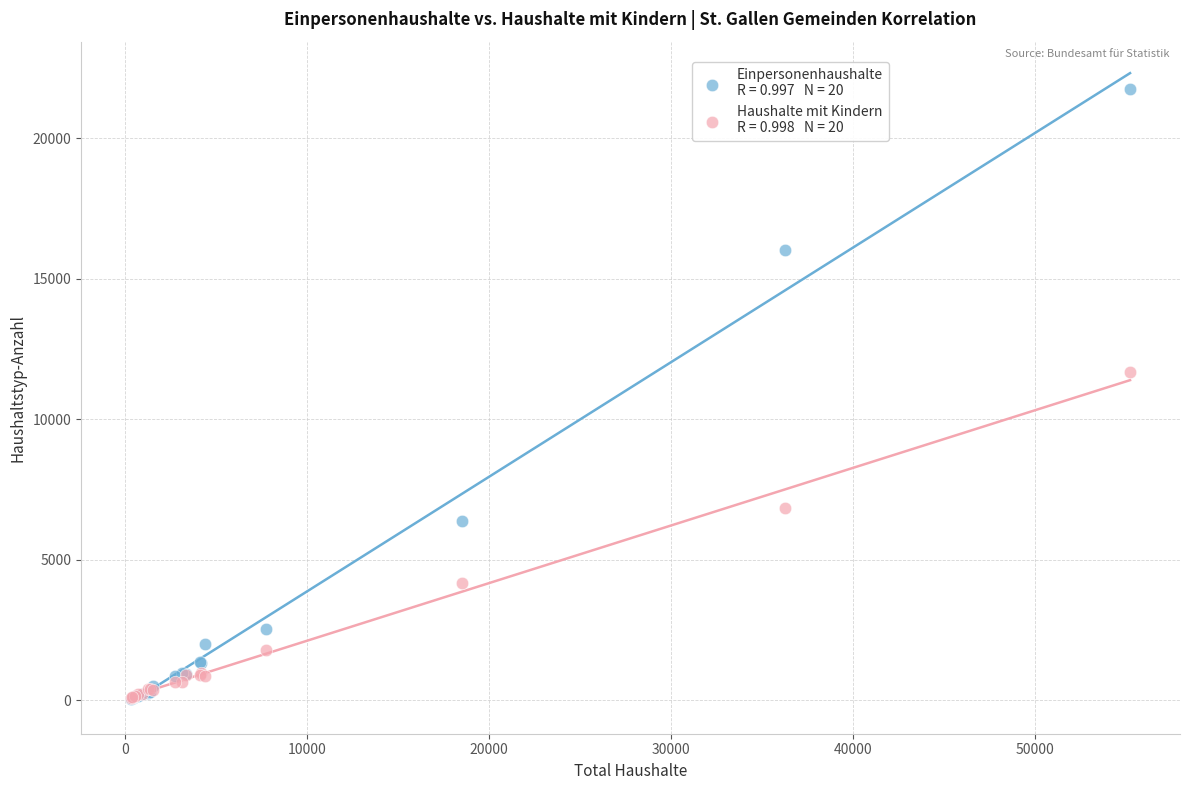

Across all series, what Y value is closest to 10903?

11688